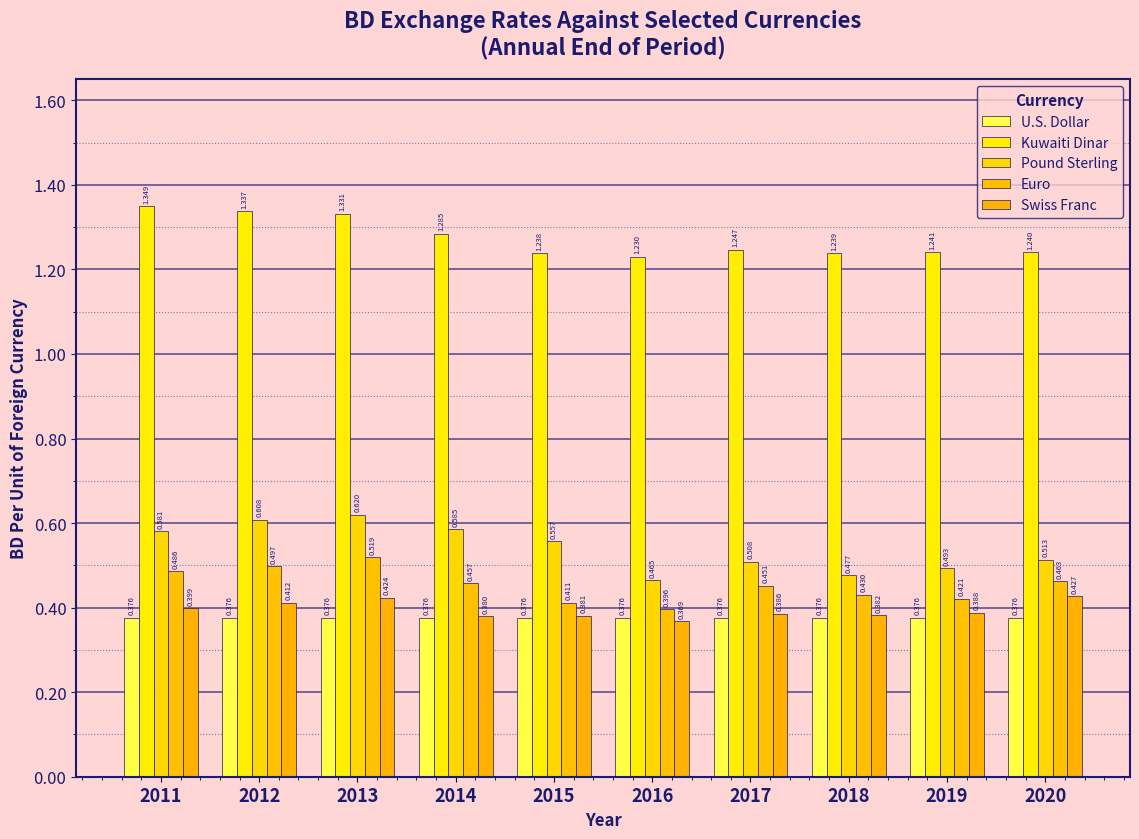

What is the lowest value of the Swiss Franc series?

0.4